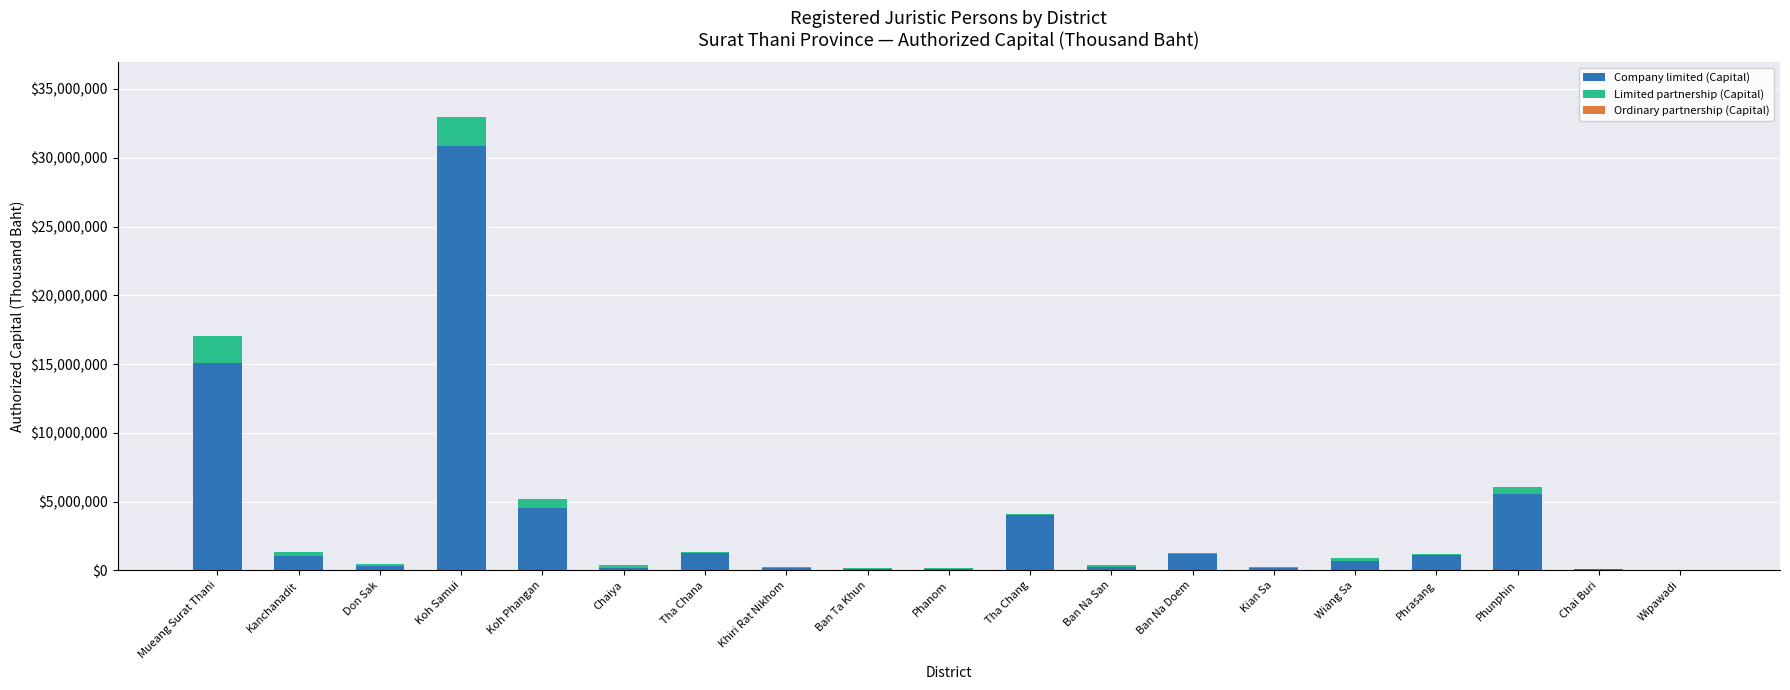

At which category is the sum across all series the highest?

Koh Samui